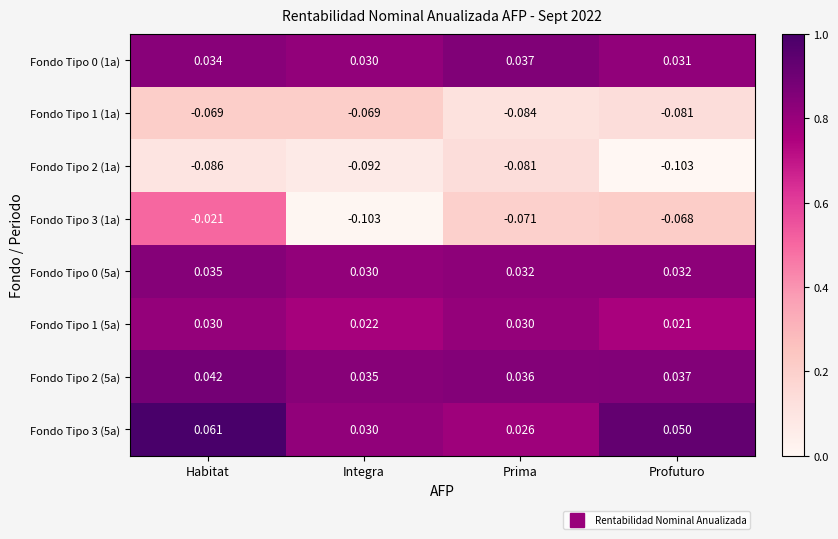

Between Integra and Prima, which series saw the biggest shift?

Fondo Tipo 3 (1a)